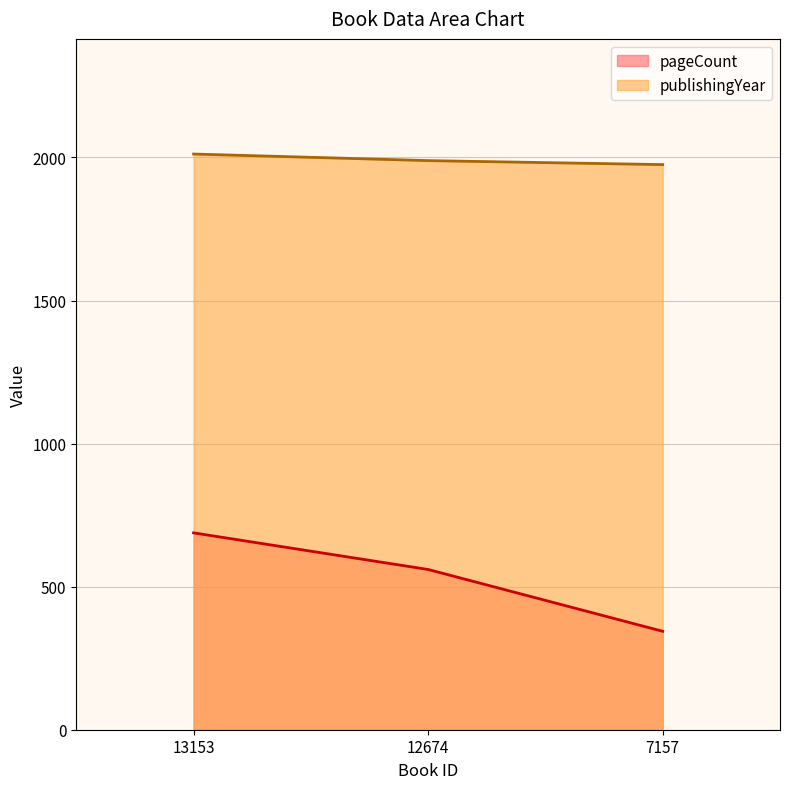

Does the chart display data point markers on the line(s)?

No